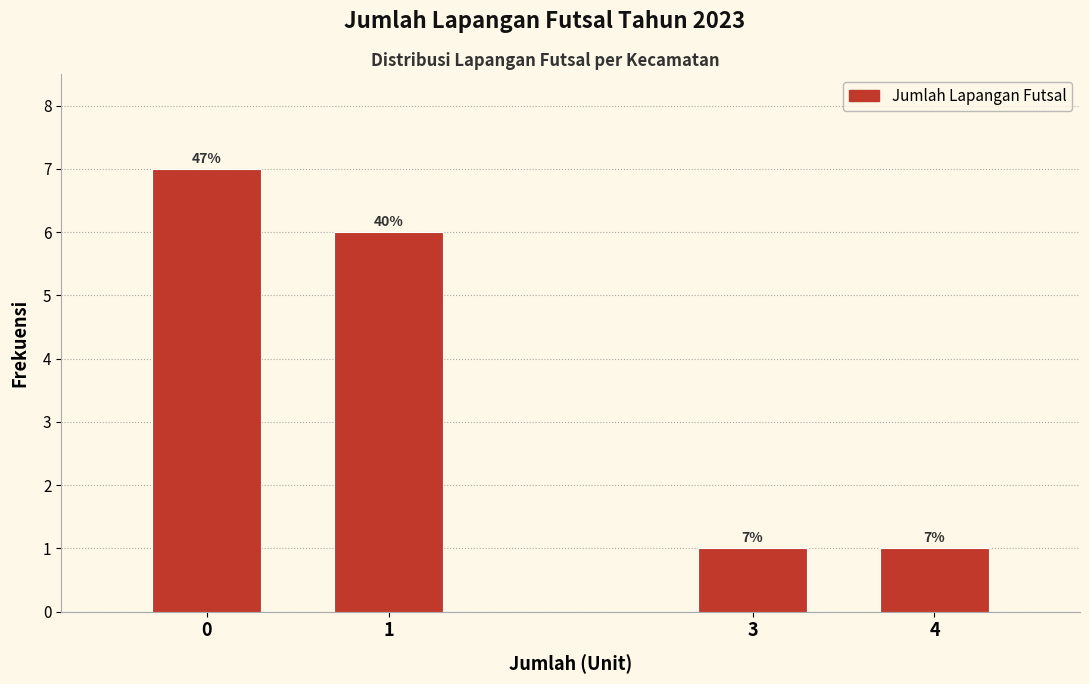

Reading left to right, transcribe all the data shown in this chart.

7	6	1	1